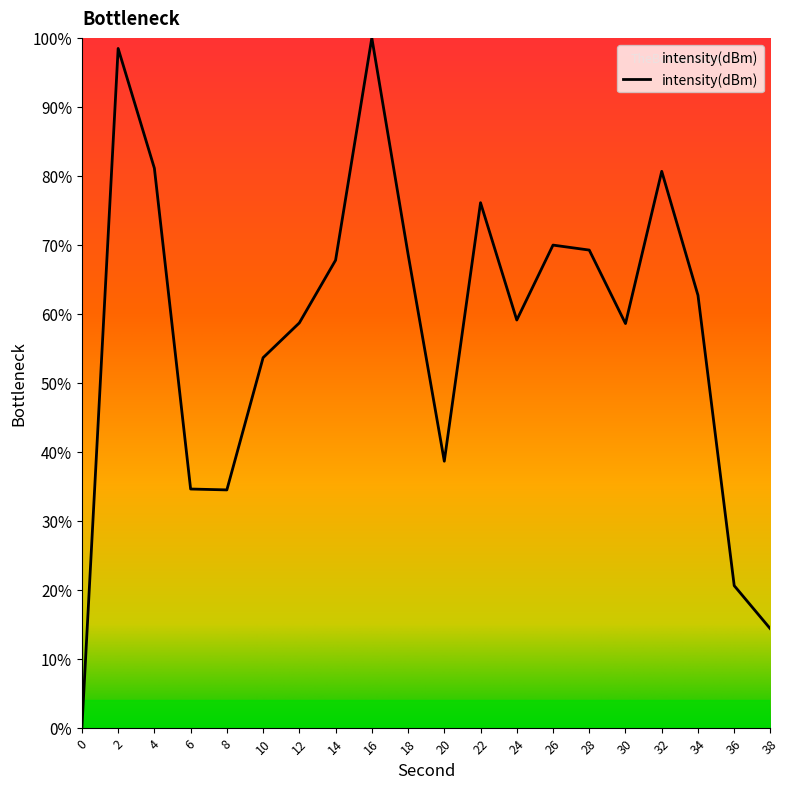

What is the difference between the values at 20 and 10?

15.0